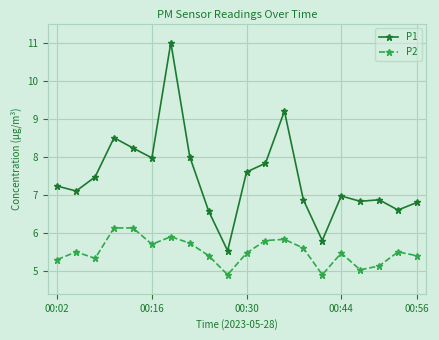

Which series has the largest total across all categories?

P1